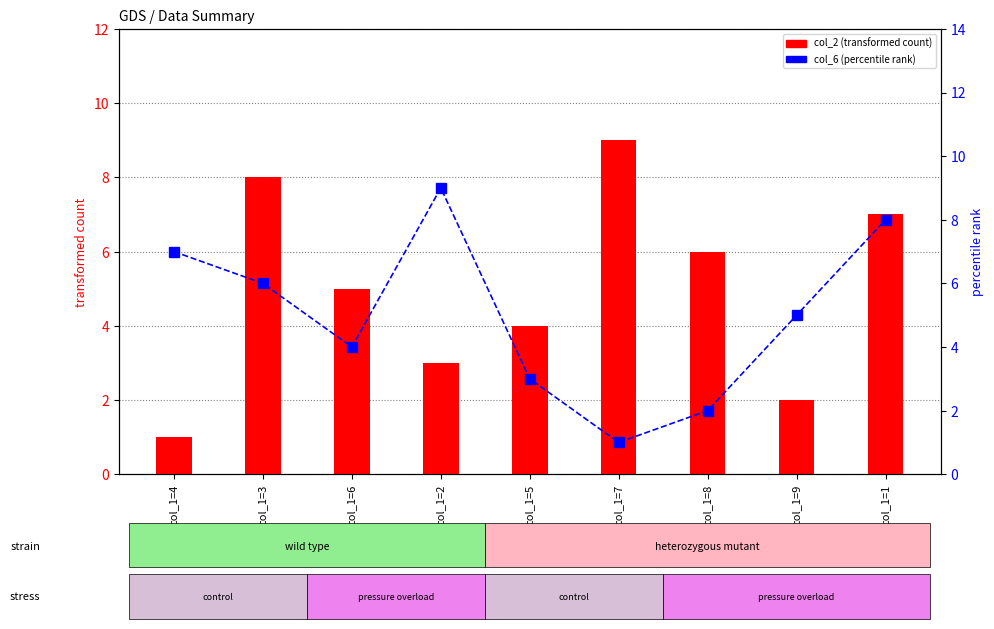

Which label corresponds to the smallest value in the chart?

col_1=4